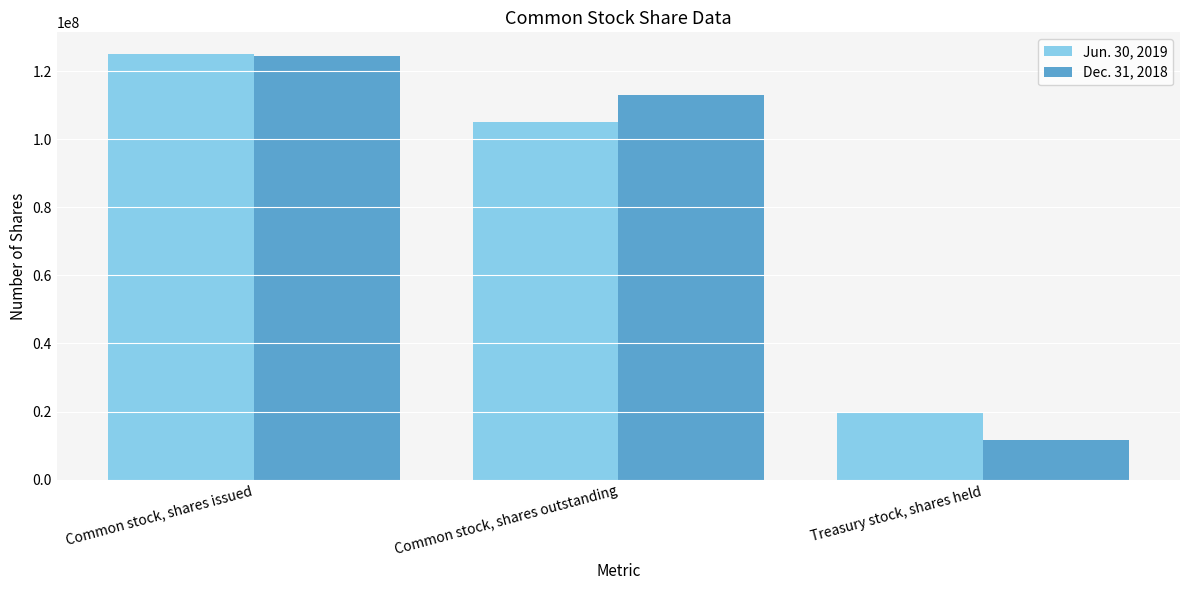

Where is Dec. 31, 2018 nearest to the value 68037013?

Common stock, shares outstanding